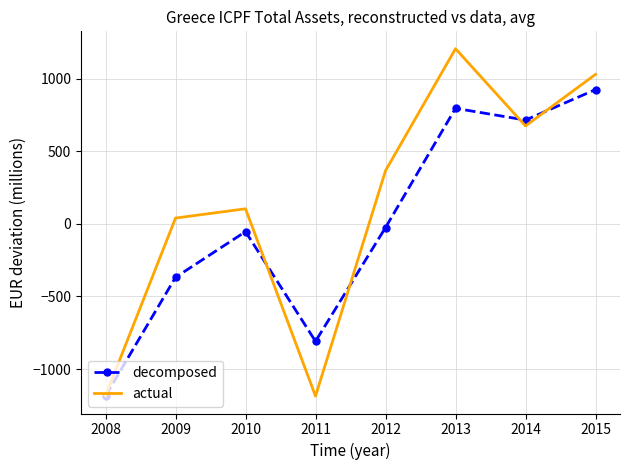

Which series has the largest total across all categories?

actual